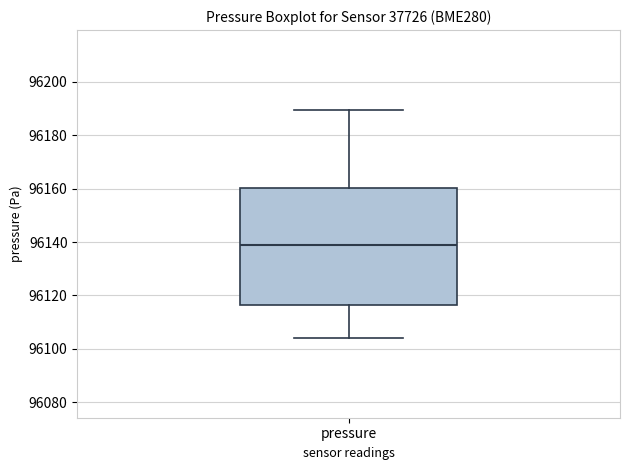

Transcribe this box plot: give where the median line is, the range the box spans, and where the two whiskers end, as read against the y-axis. The values are not printed on the chart, so give them approximately, as read against the axis.

median 96140, box 96116 to 96160, whiskers 96104 to 96190